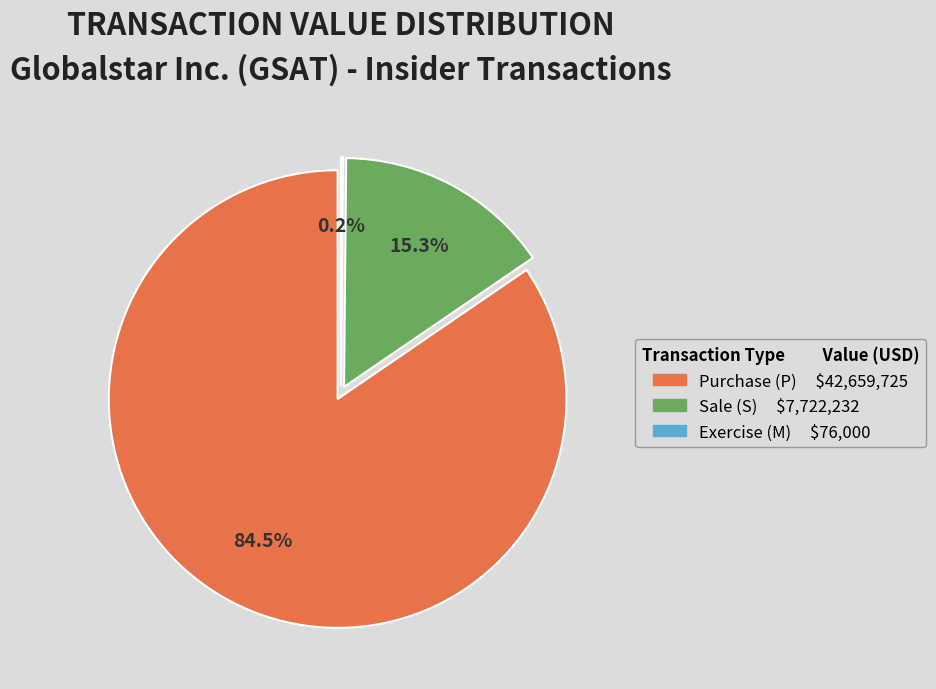

The 2014-11-17 P slice represents 1% of the pie. True or false?

False